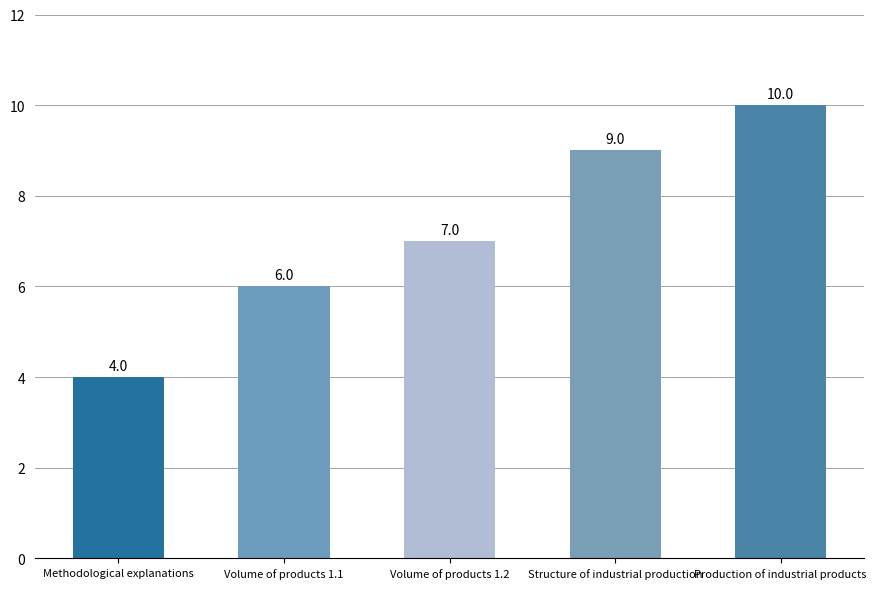

What is the difference between the maximum and minimum values?

6